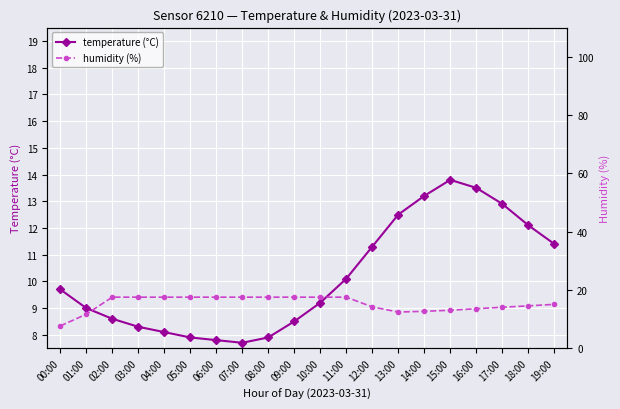

Reading left to right, list all the values displayed in this chart.

temperature: 9.7	9.0	8.6	8.3	8.1	7.9	7.8	7.7	7.9	8.5	9.2	10.1	11.3	12.5	13.2	13.8	13.5	12.9	12.1	11.4
humidity: 7.6	11.6	17.5	17.5	17.5	17.5	17.5	17.5	17.5	17.5	17.5	17.5	14.2	12.4	12.6	13.0	13.5	14.0	14.5	15.0